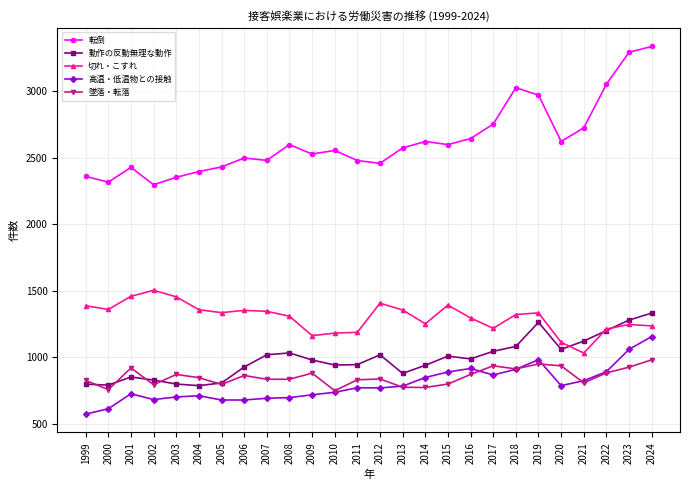

What is the difference between the highest and lowest values at 2003?

1652